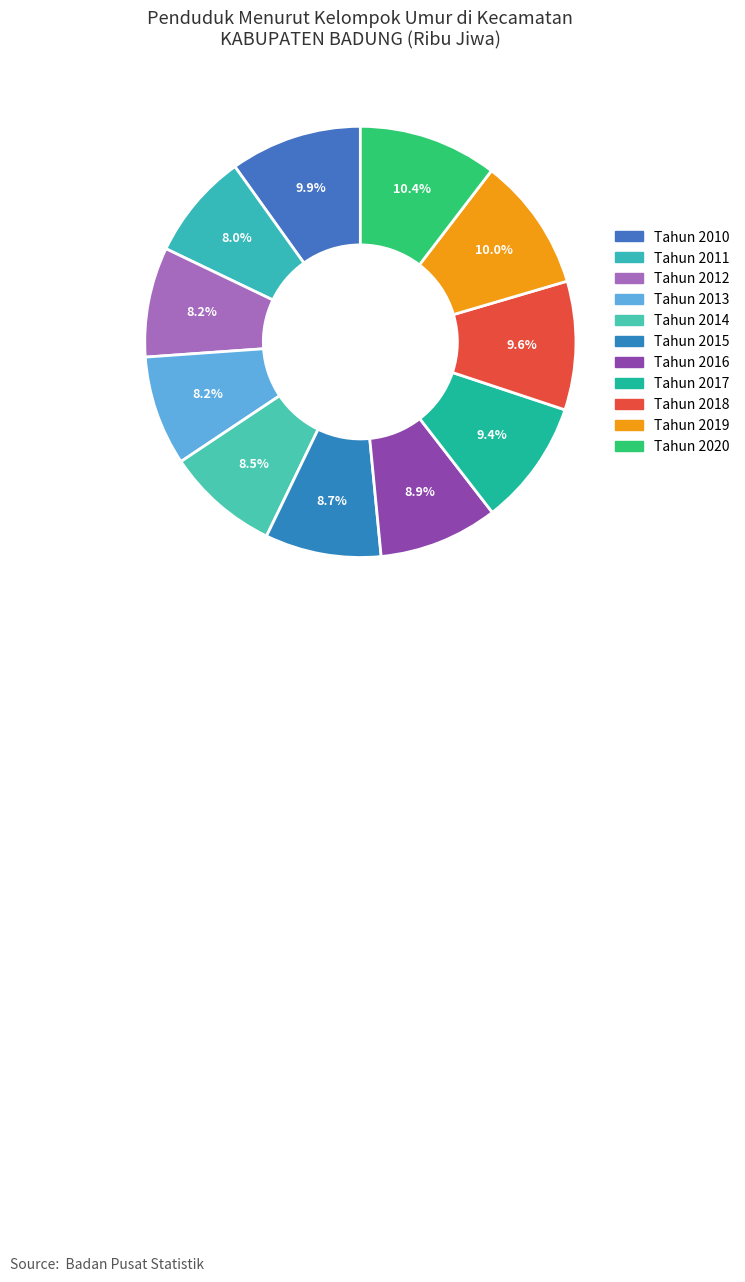

To the nearest percent, what is the average slice percentage?

9%